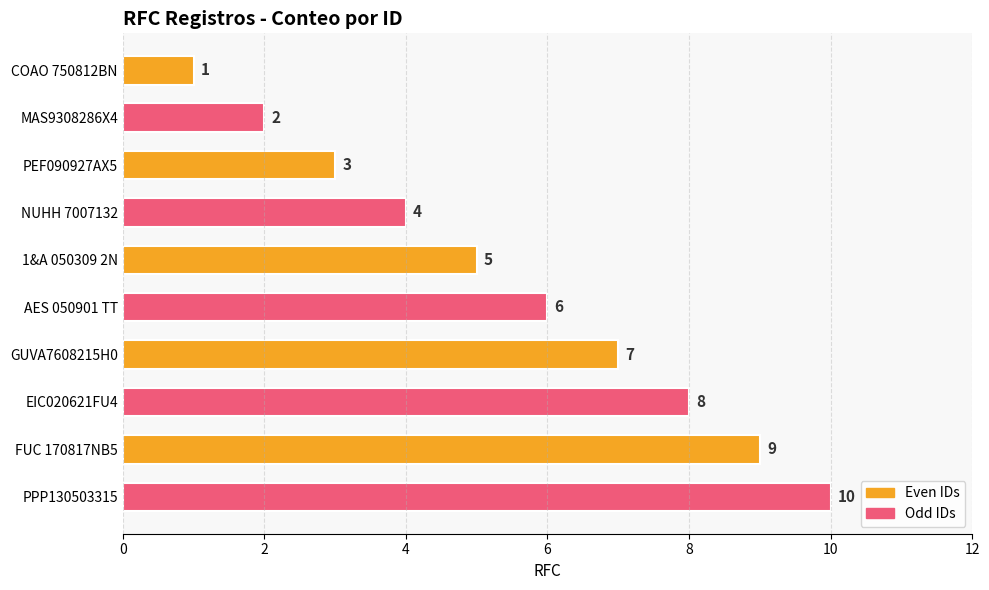

Rank the categories by value from highest to lowest.

PPP130503315, FUC 170817NB5, EIC020621FU4, GUVA7608215H0, AES 050901 TT, 1&A 050309 2N, NUHH 7007132, PEF090927AX5, MAS9308286X4, COAO 750812BN